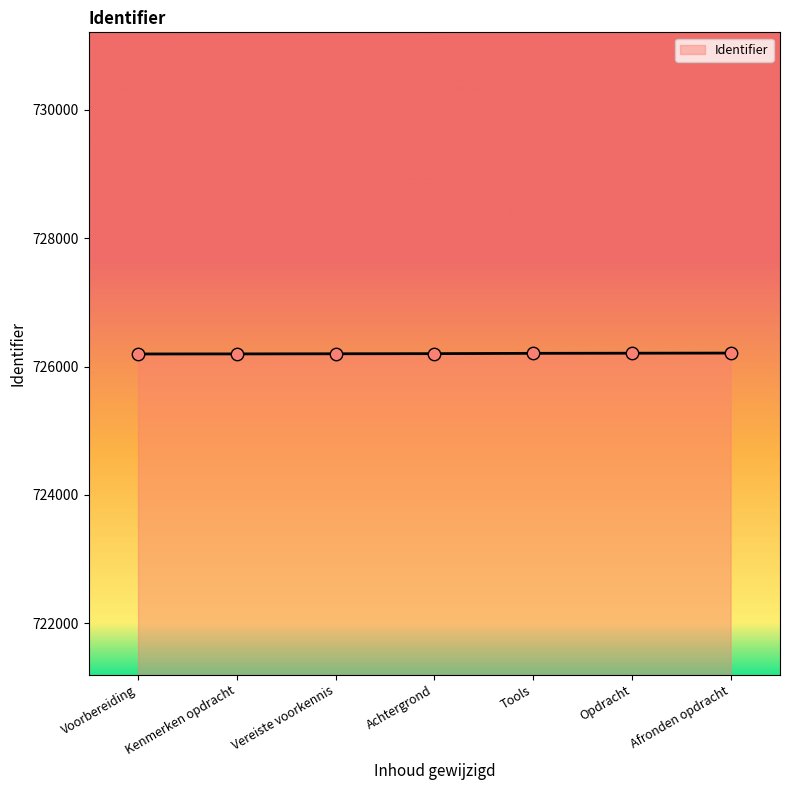

What is the ratio of the value at Afronden opdracht to the value at Kenmerken opdracht?

1.0